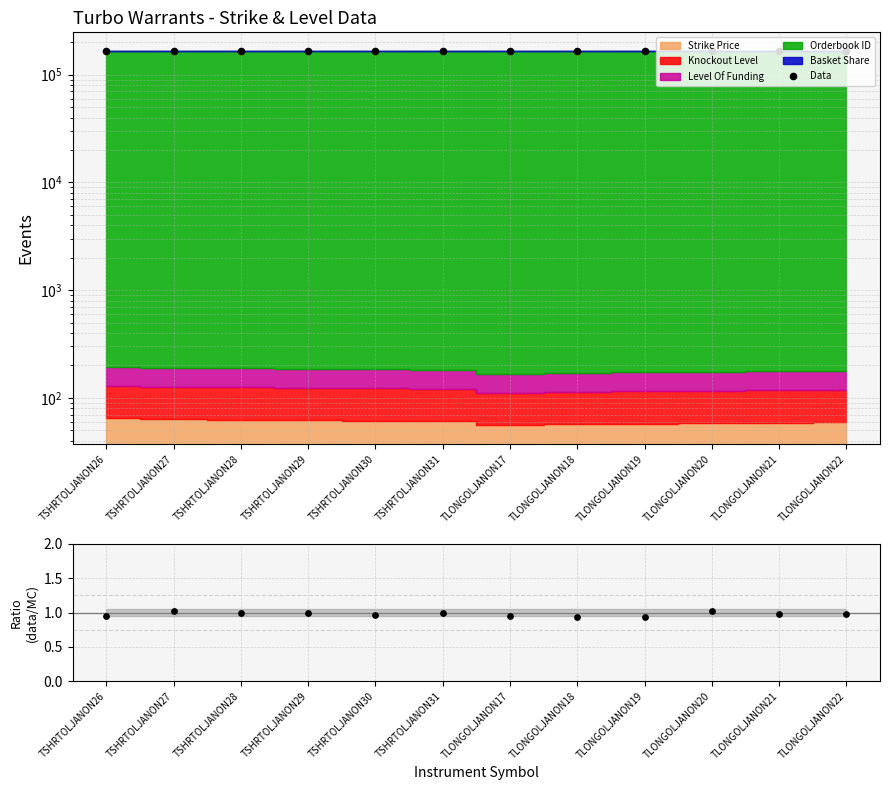

What is the change in value from TLONGOLJANON18 to TLONGOLJANON20?

+5.0